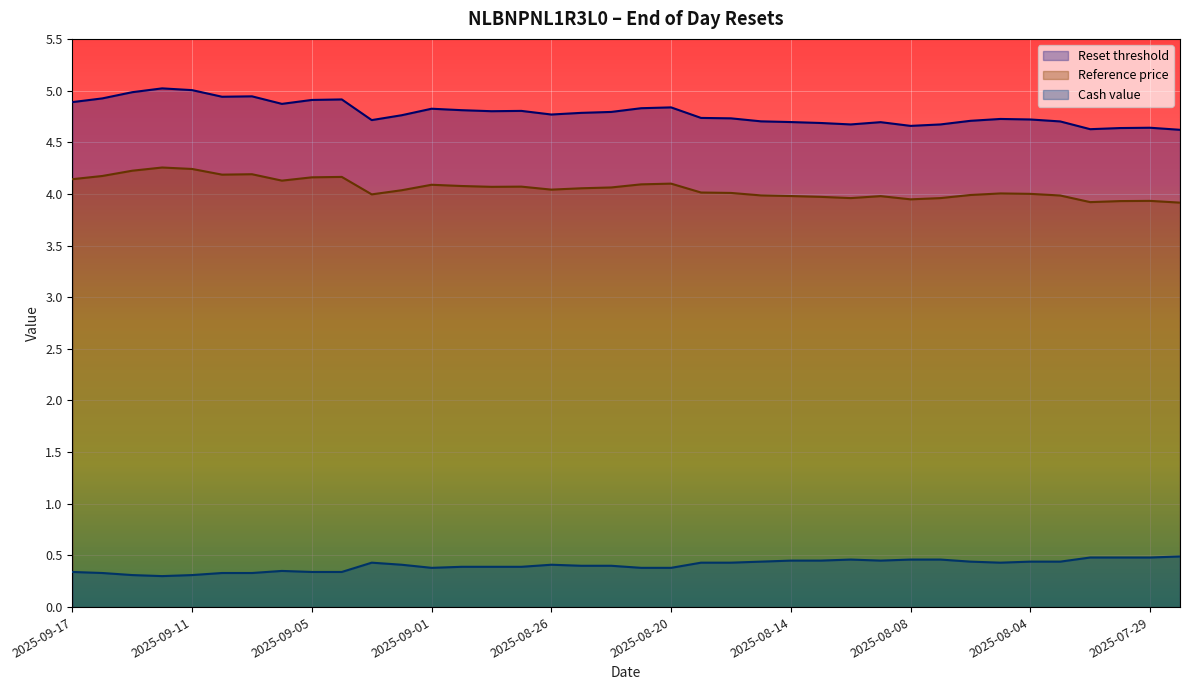

What is the difference between the highest and lowest values at 2025-09-05?

4.6